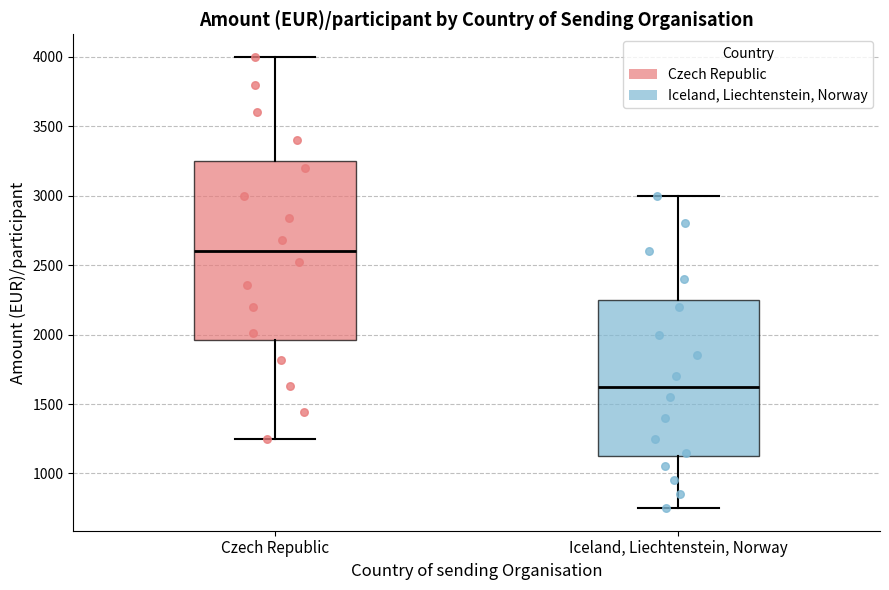

Which box has the highest median line?

Czech Republic